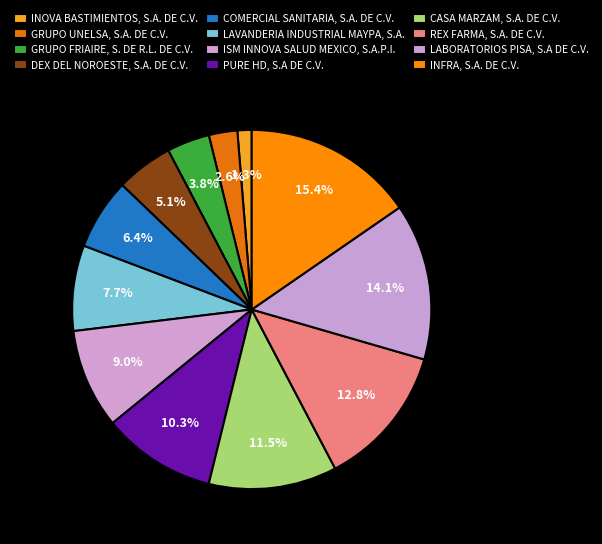

Which category has the biggest portion of the pie?

INFRA, S.A. DE C.V.